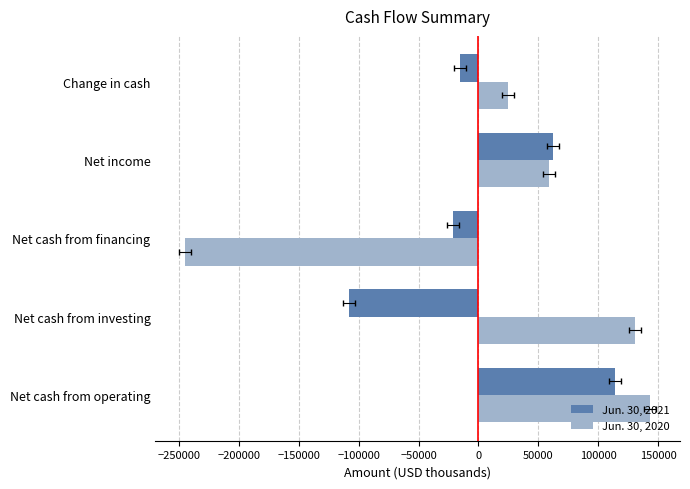

Rank the series by their average value, from lowest to highest.

Jun. 30, 2021, Jun. 30, 2020